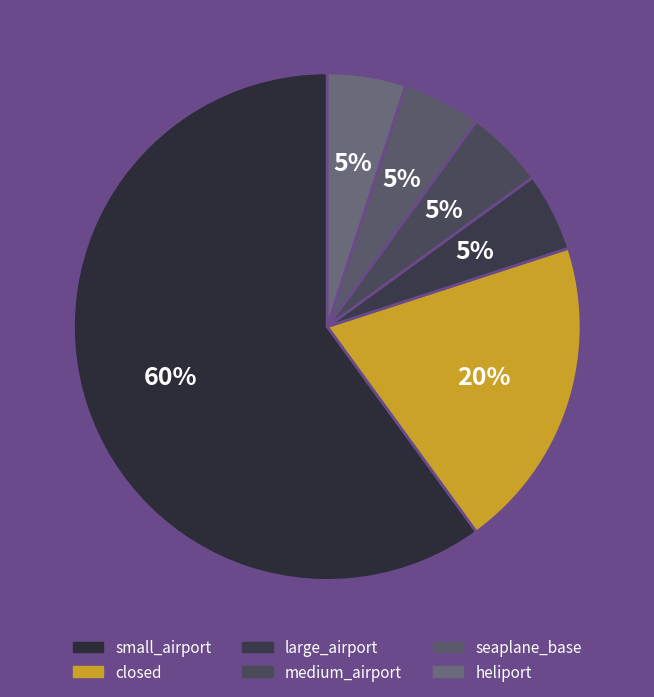

Is it true that small_airport is 49% of the pie?

False